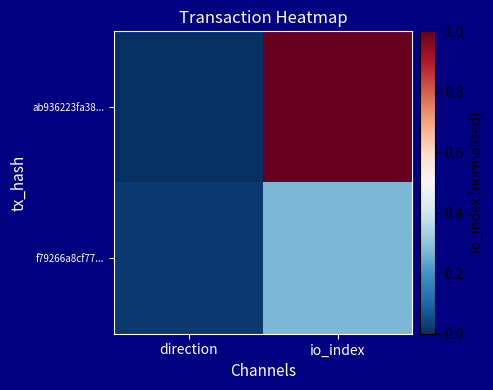

What is the maximum value shown in the chart?

1.0